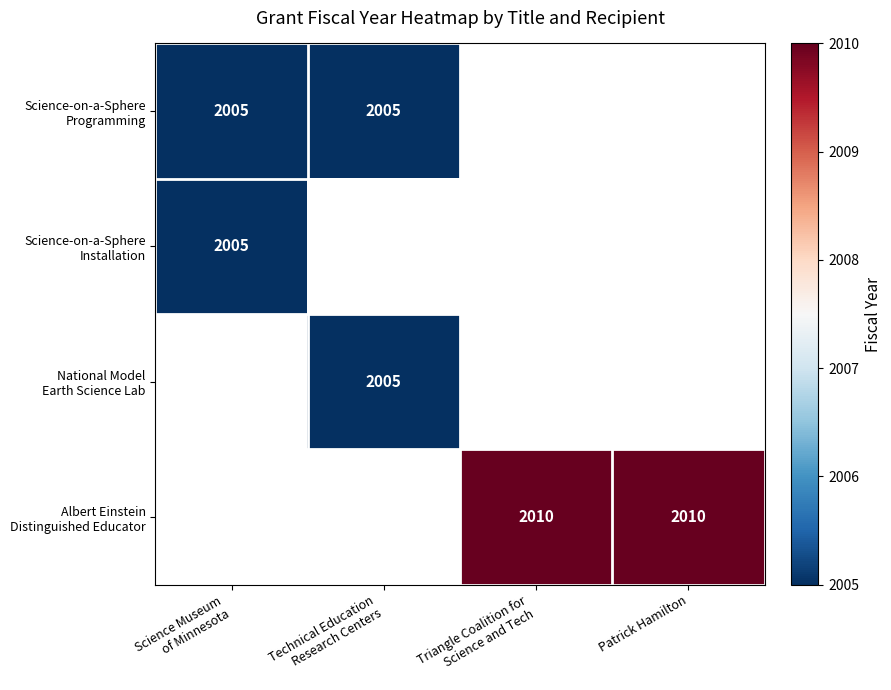

At which label does Science-on-a-Sphere Programming reach its peak?

Science Museum of Minnesota